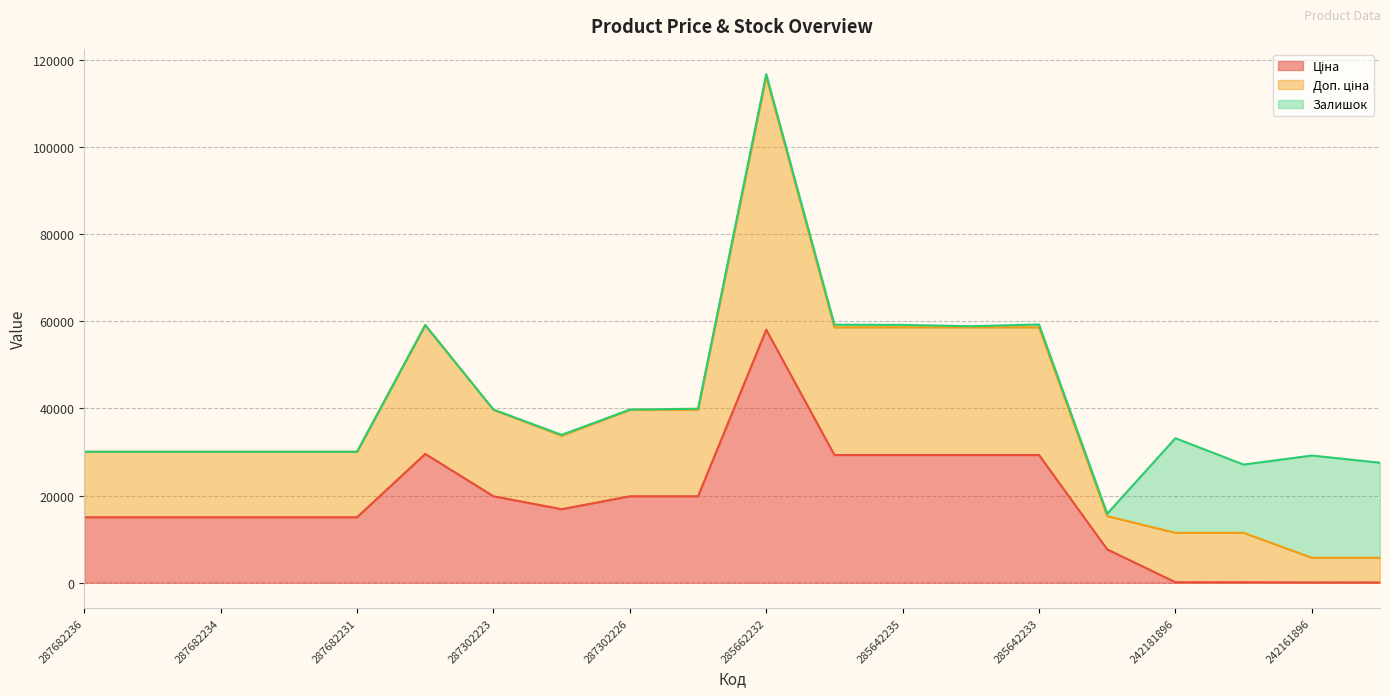

At which category is the sum across all series the highest?

285662232